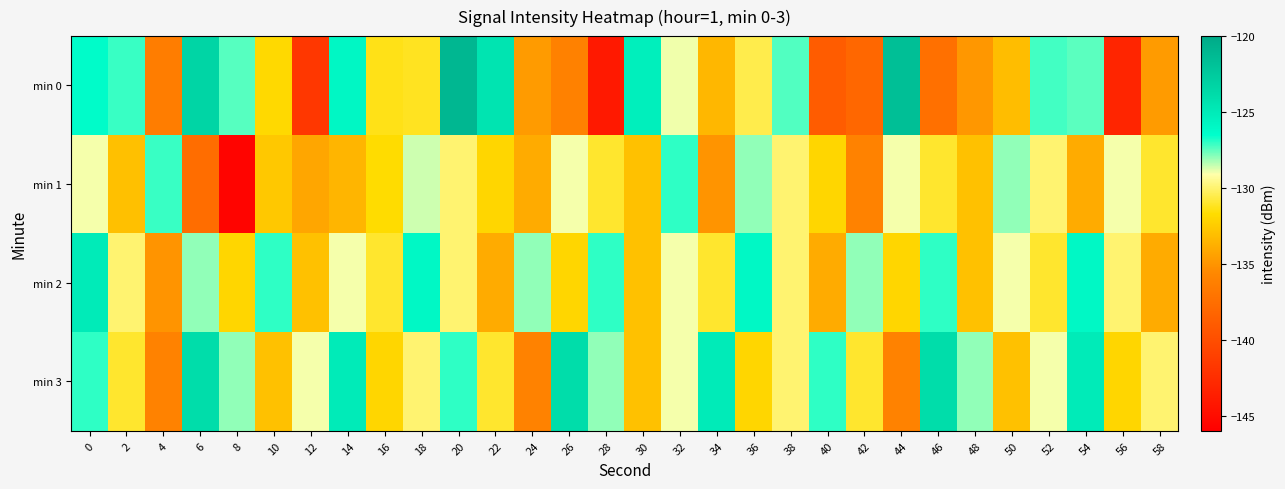

Rank the series at 54 from highest to lowest value.

min 3, min 2, min 0, min 1